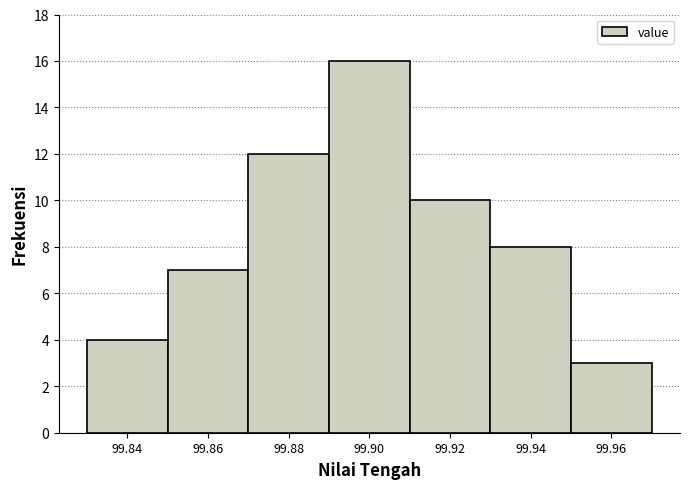

What is the height of the bar covering 99.91 to 99.93 on the x-axis? The values are not printed on the chart, so give them approximately, as read against the axis.

10